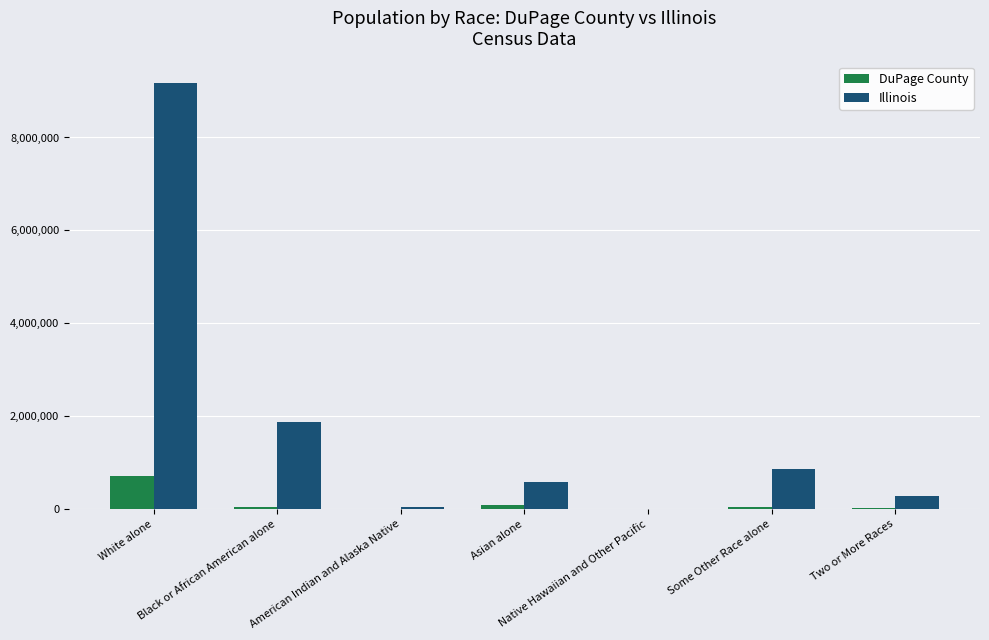

What is the sum of all Illinois values?

12830632